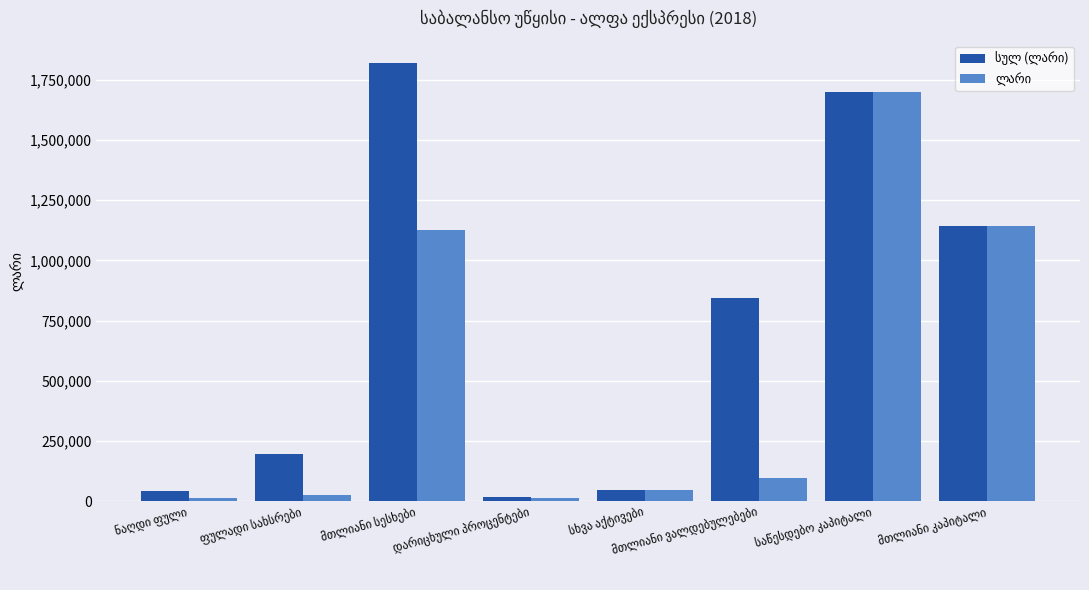

At how many categories does at least one series exceed 396573?

4